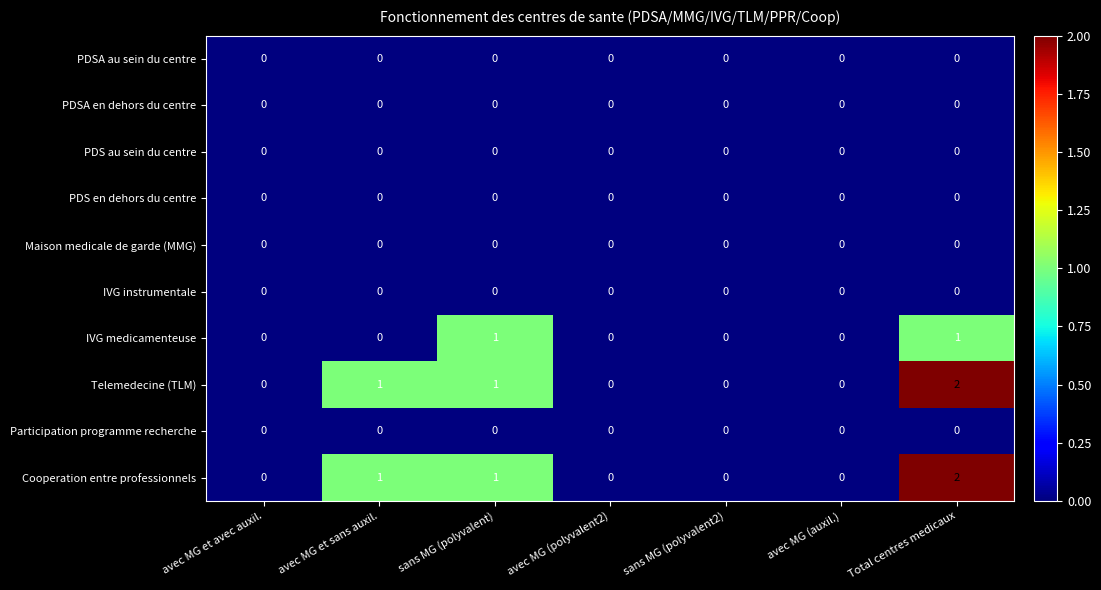

At which category is the sum across all series the highest?

Total centres medicaux